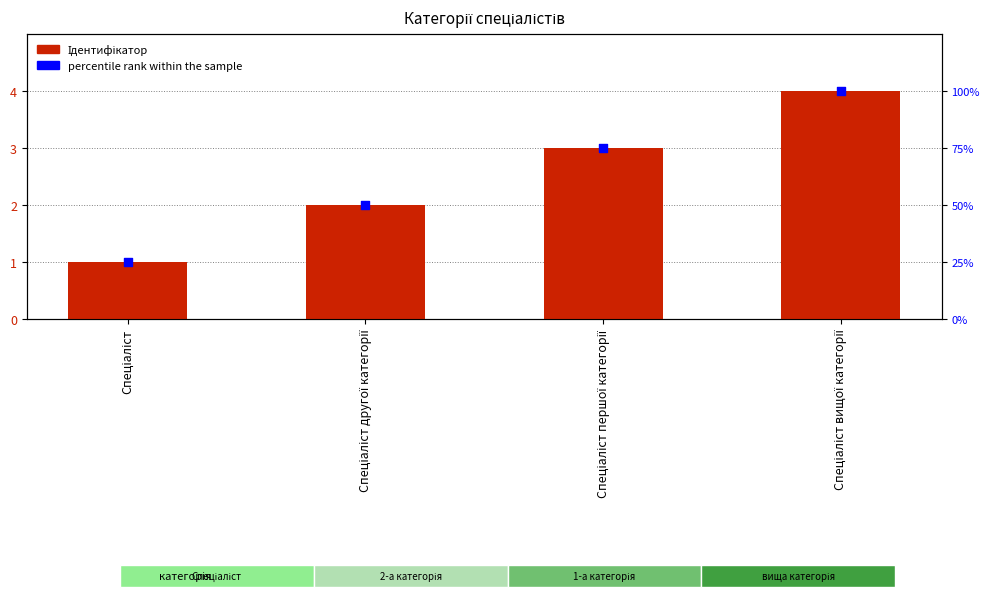

At how many categories does at least one series exceed 14?

4